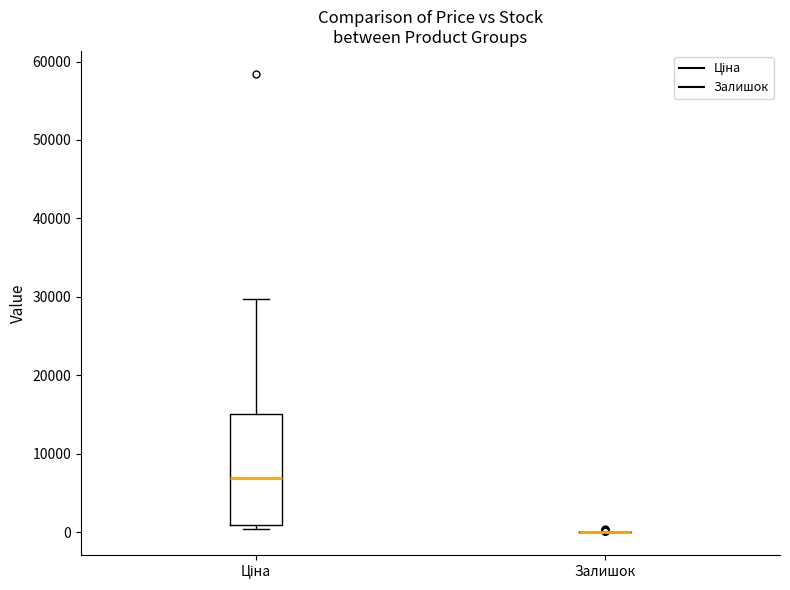

Reading left to right, transcribe this box plot: for each box, give where its median line is, the range the box spans, and where its two whiskers end, as read against the y-axis. The values are not printed on the chart, so give them approximately, as read against the axis.

Ціна: median 7000, box 1000 to 15000, whiskers 0 to 30000
Залишок: box collapsed to a line at 0, whiskers 0 to 0